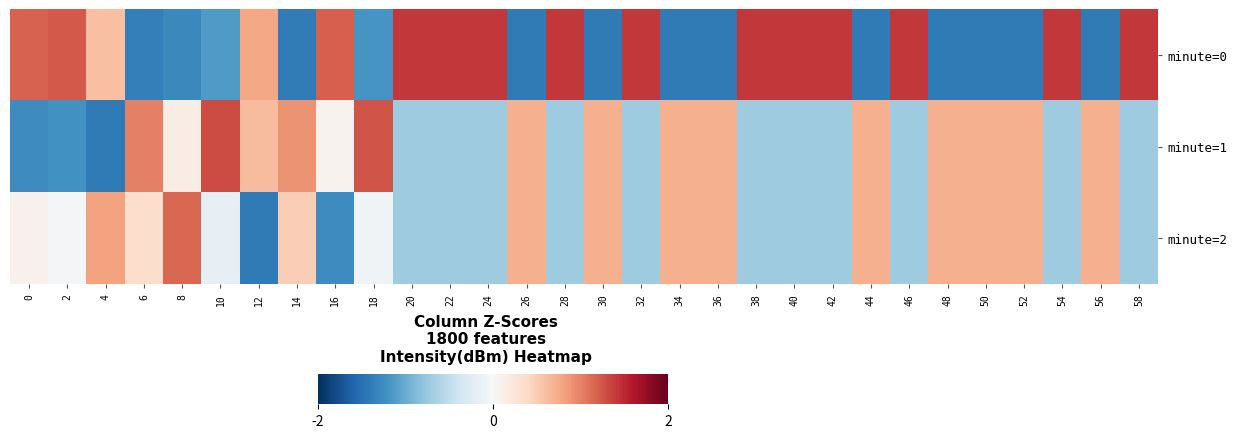

Between 14 and 6, which is larger?

6